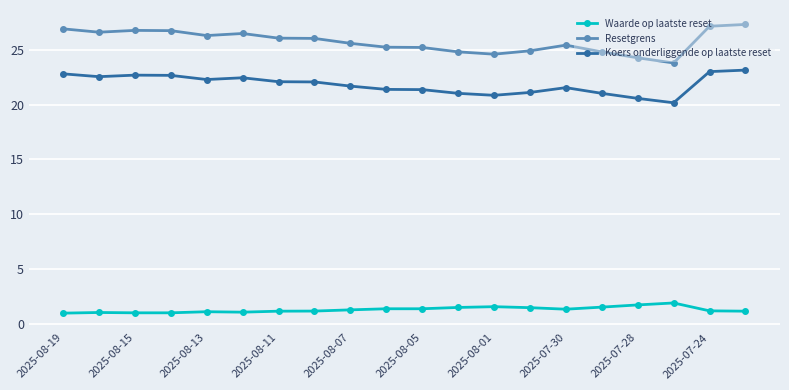

Which series has the widest spread of values?

Resetgrens